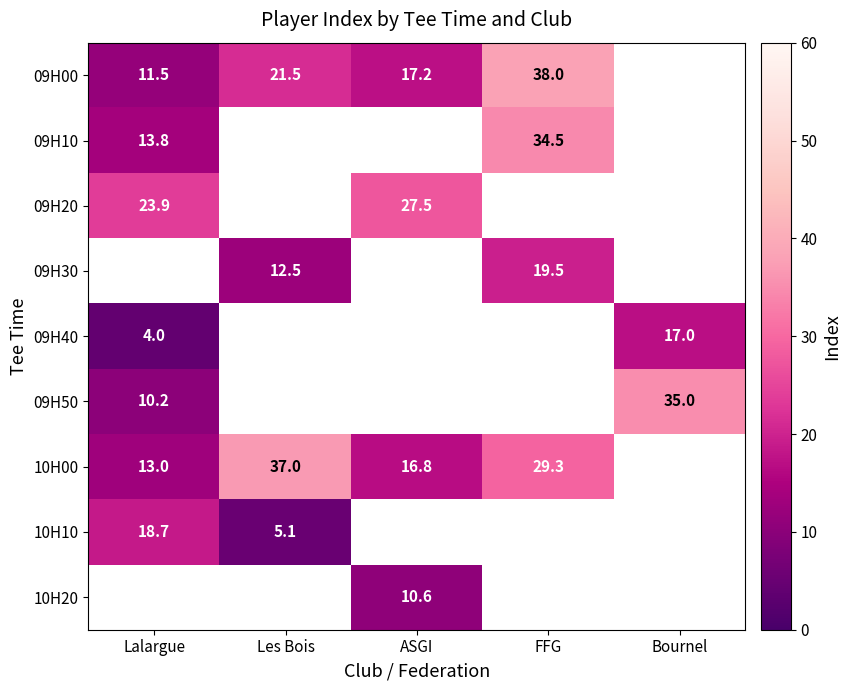

Is the value of 09H50 at Bournel greater than the value of 09H20 at Lalargue?

Yes